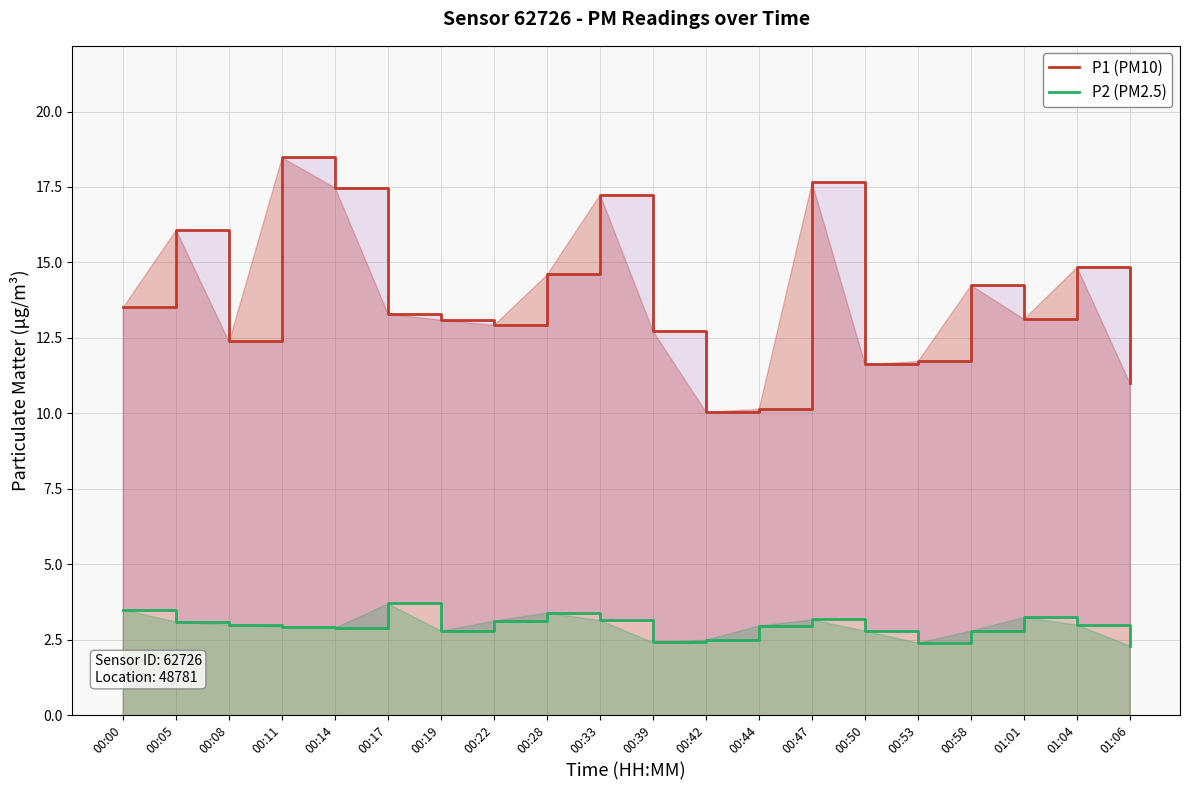

What is the difference between the highest and lowest values at 00:39?

10.3